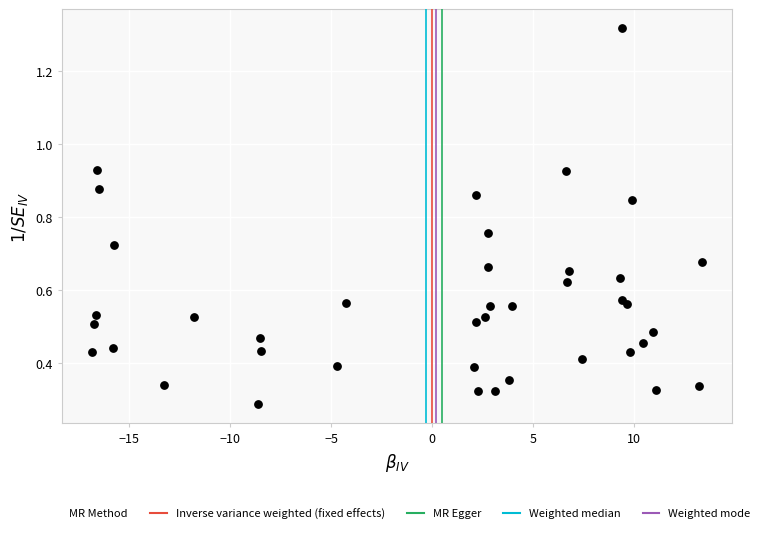

What is the range of X values (max minus min)?

30.2